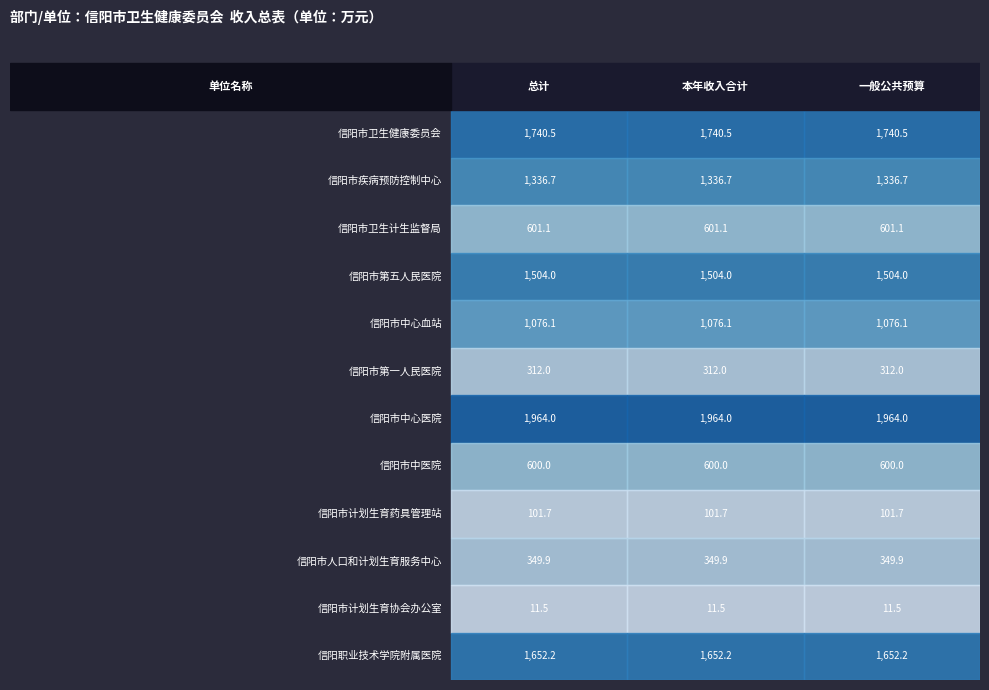

Rank the series at 2 from highest to lowest value.

信阳市中心医院, 信阳市卫生健康委员会, 信阳职业技术学院附属医院, 信阳市第五人民医院, 信阳市疾病预防控制中心, 信阳市中心血站, 信阳市卫生计生监督局, 信阳市中医院, 信阳市人口和计划生育服务中心, 信阳市第一人民医院, 信阳市计划生育药具管理站, 信阳市计划生育协会办公室